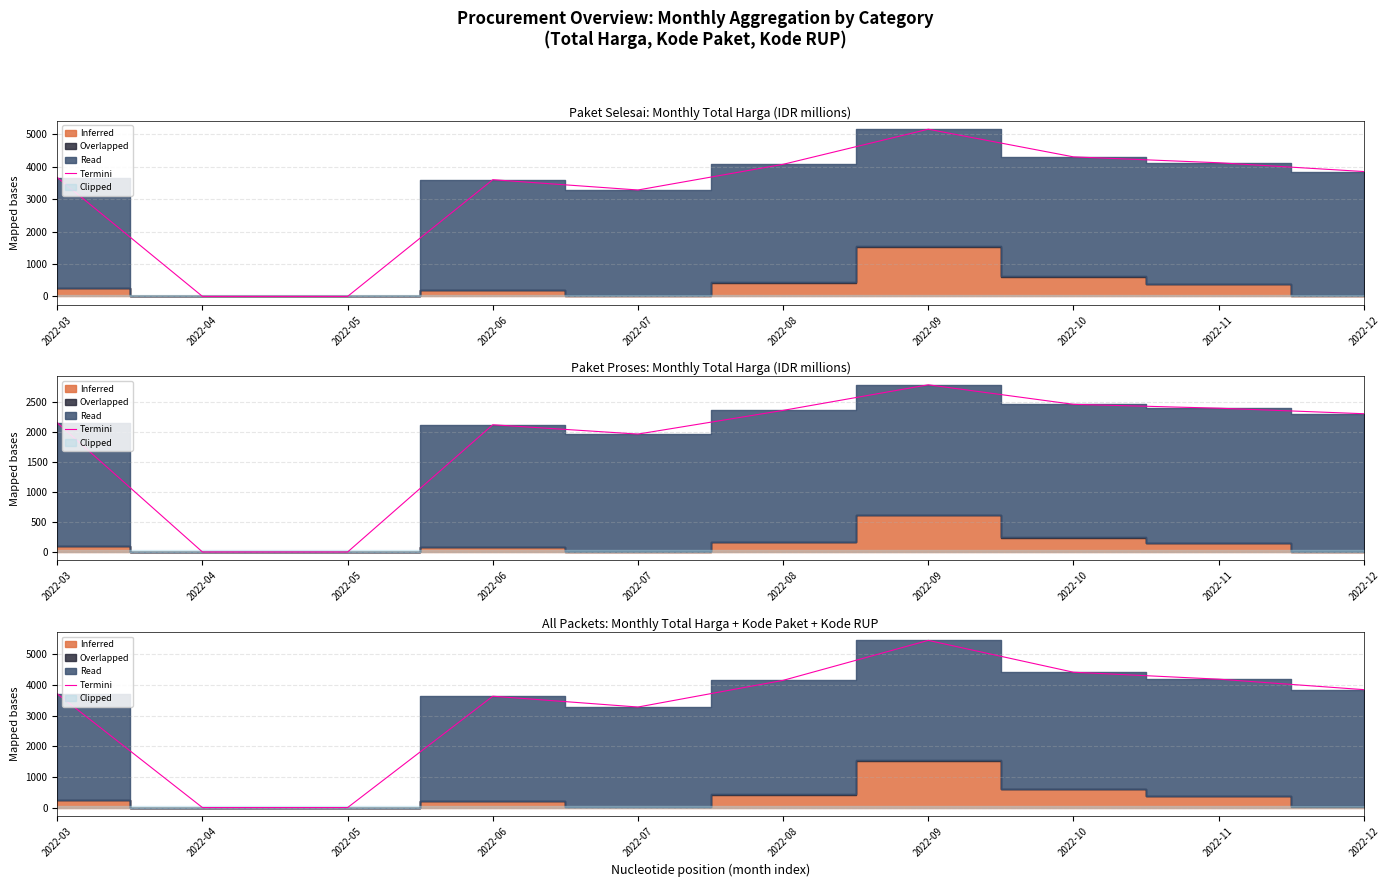

Where does the data first go above 3851?

2022-08